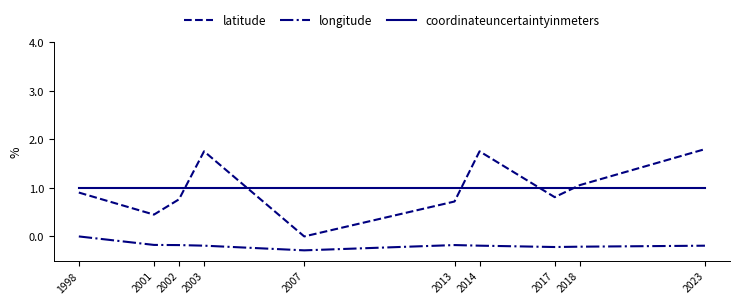

The latitude series shows 0.9 at 1998. True or false?

True